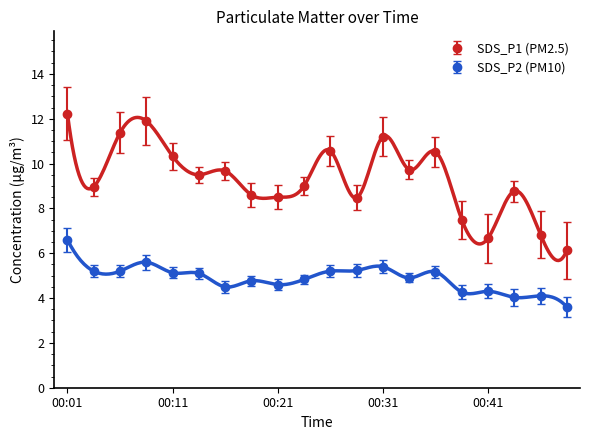

The value of SDS_P1 at 00:21 is 8.5. True or false?

True